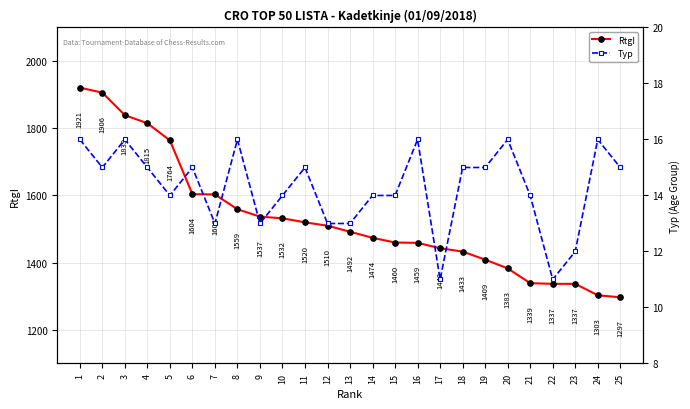

Where does the Typ series first go above 15?

1